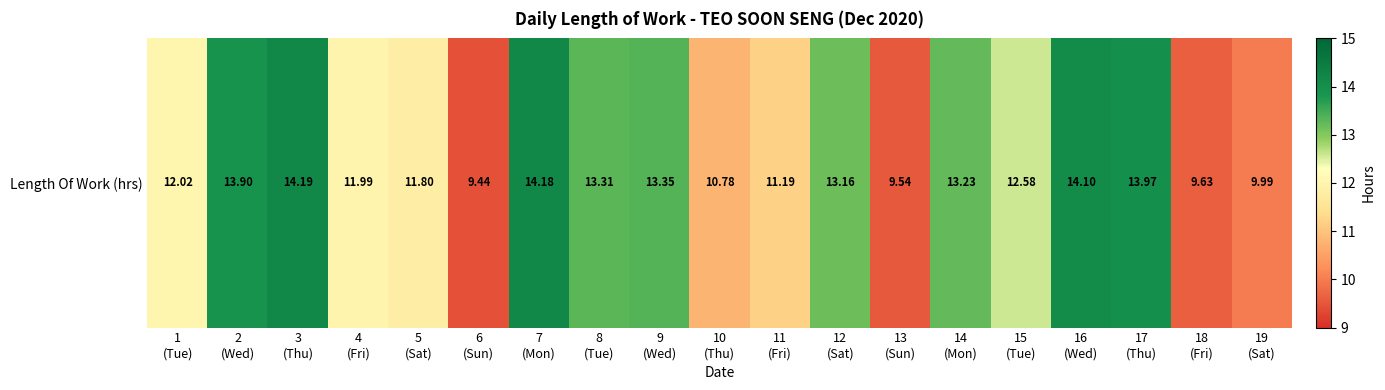

Count the number of categories in the chart.

19